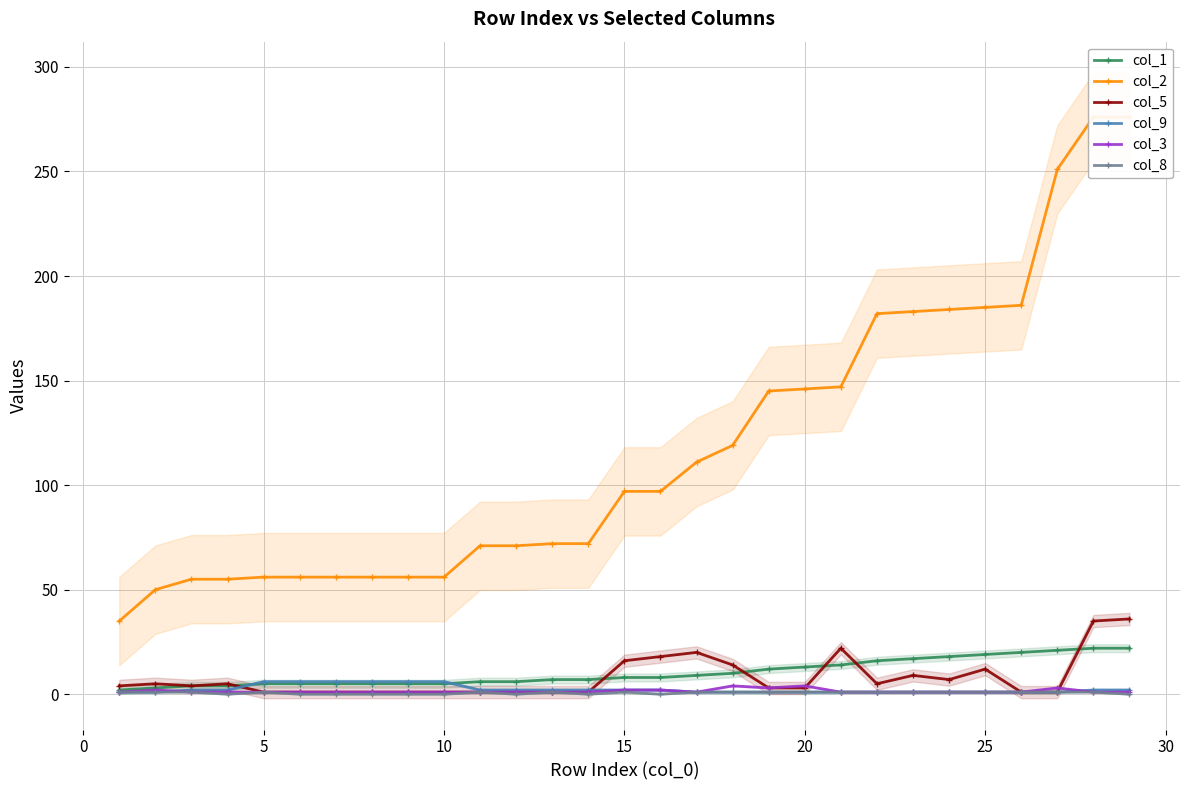

List the series in order of their peak value, lowest first.

col_8, col_3, col_9, col_1, col_5, col_2